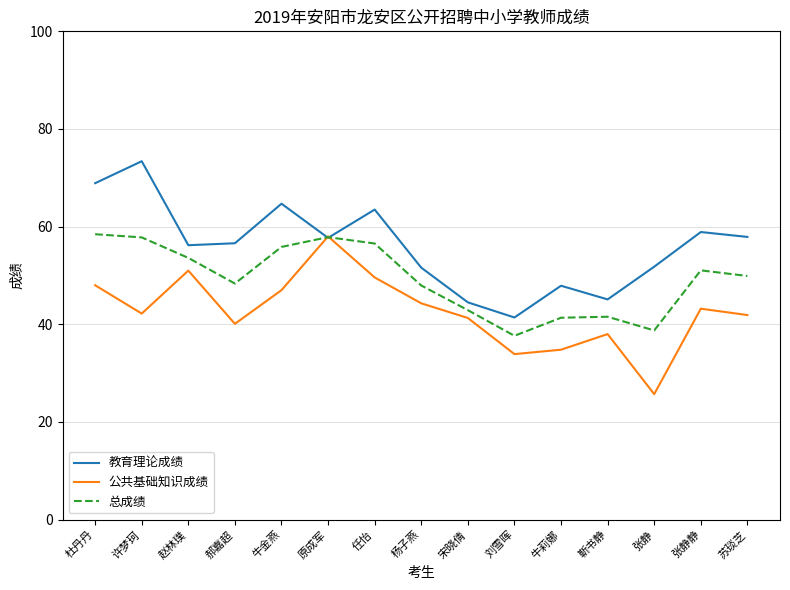

Does the chart have visible grid lines?

Yes